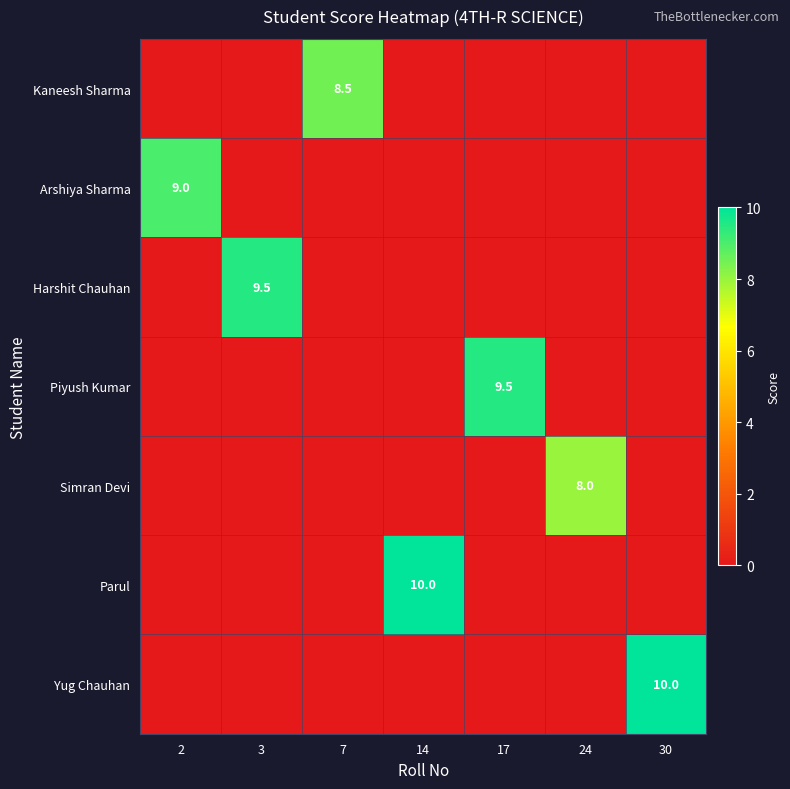

The Simran Devi series shows 8.0 at 24. True or false?

True